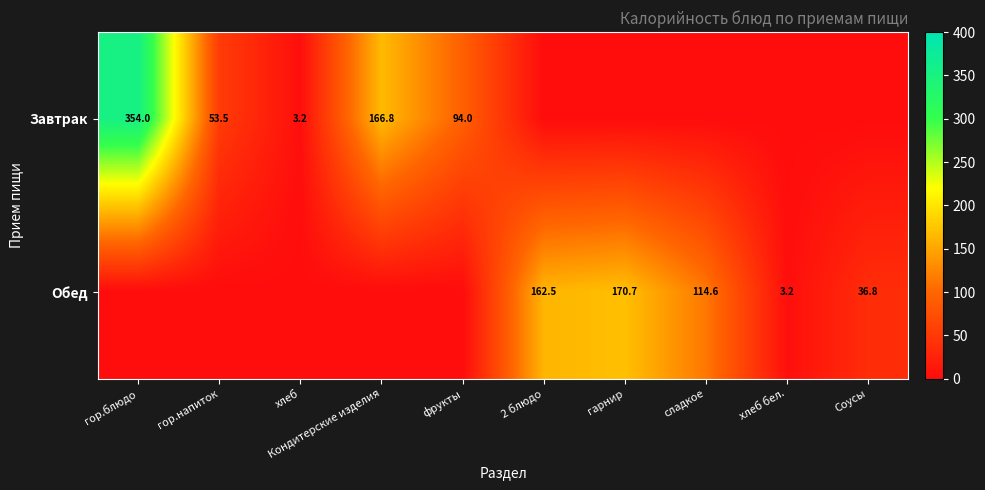

The Обед series shows 1.6 at хлеб бел.. True or false?

False